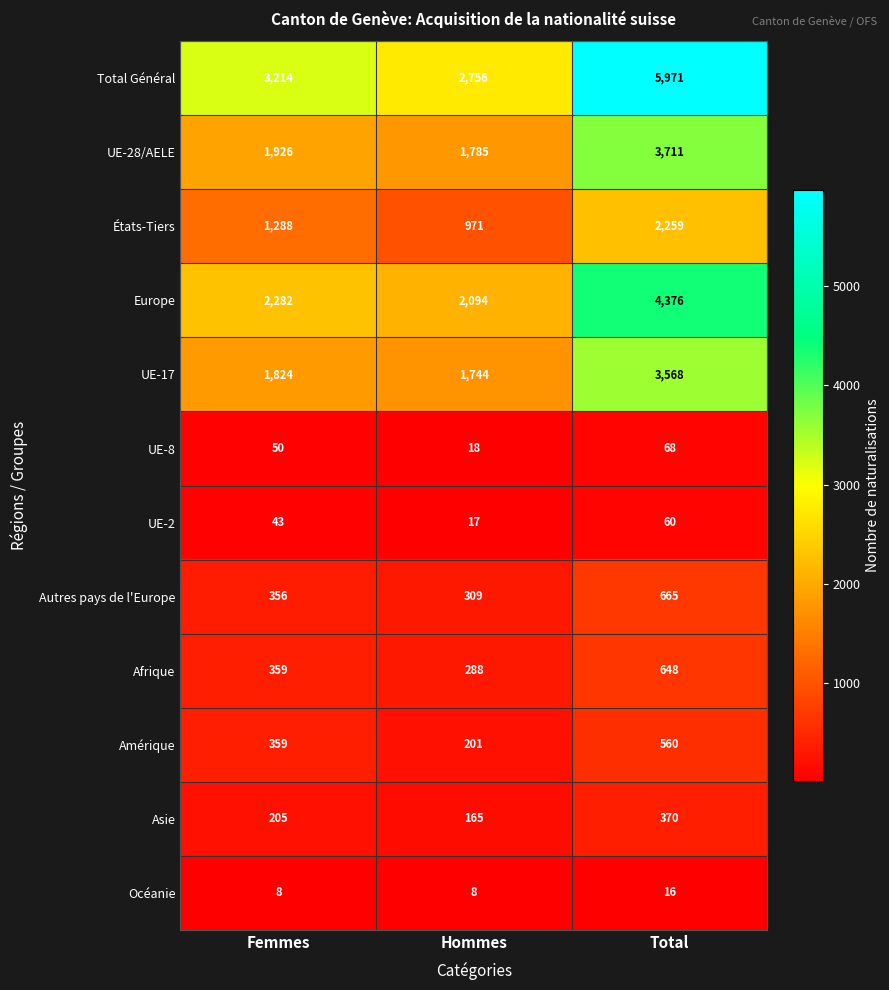

What is the average value of the Total Général series?

3980